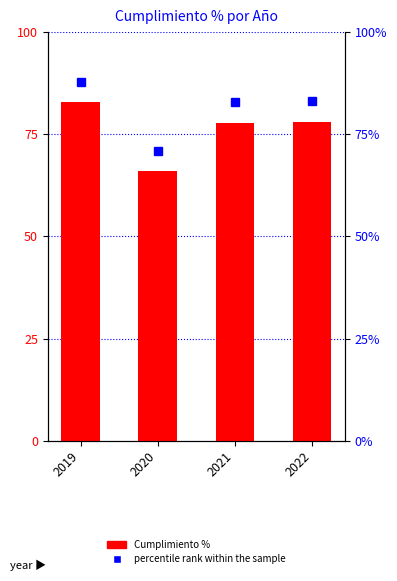

The value at 2022 is 78.0. True or false?

True